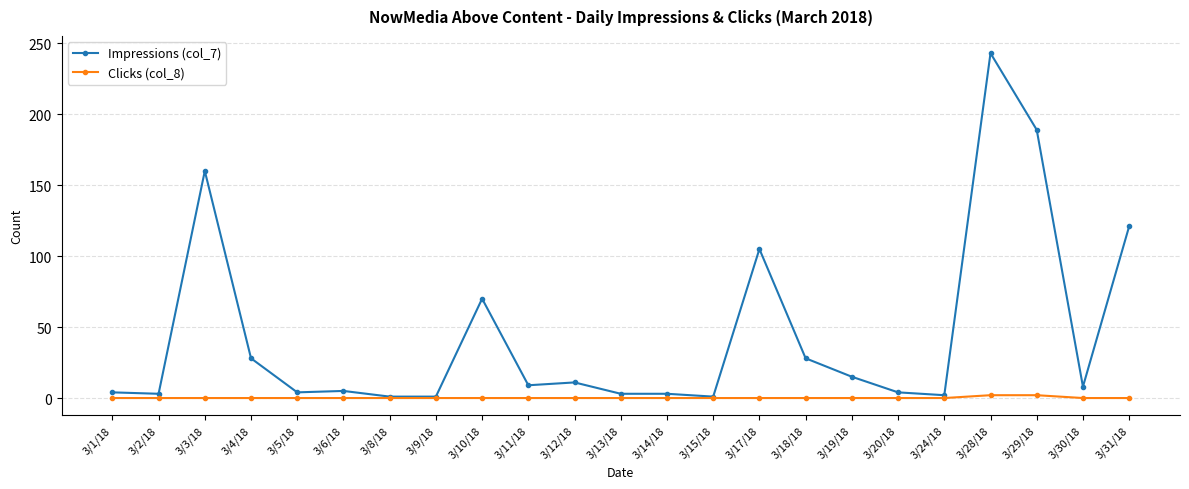

Which series has the largest total across all categories?

Impressions (col_7)